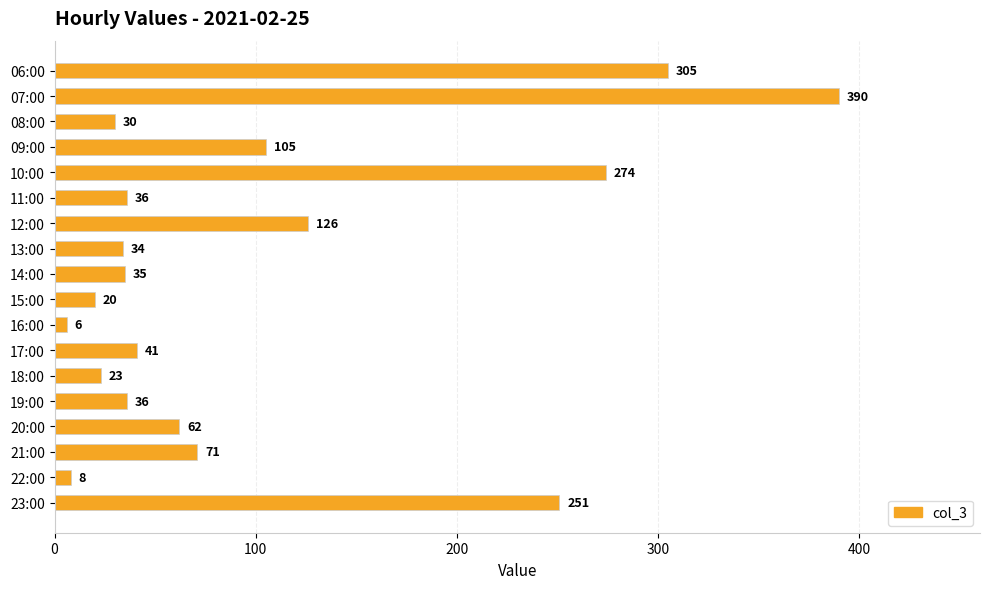

What is the difference between the maximum and minimum values?

384